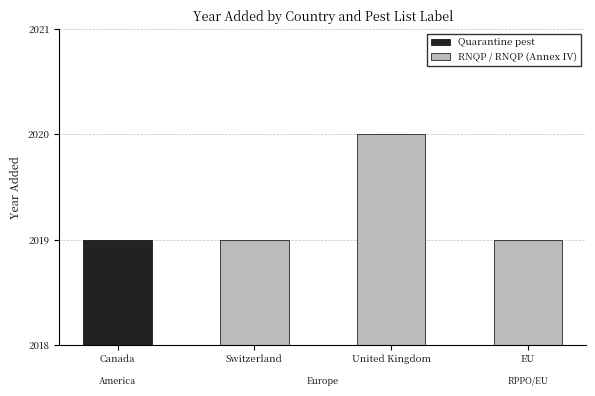

Reading right to left, what are all the values shown in this chart?

EU (RNQP Annex IV)=2019	United Kingdom (RNQP)=2020	Switzerland (RNQP)=2019	Canada (Quarantine pest)=2019